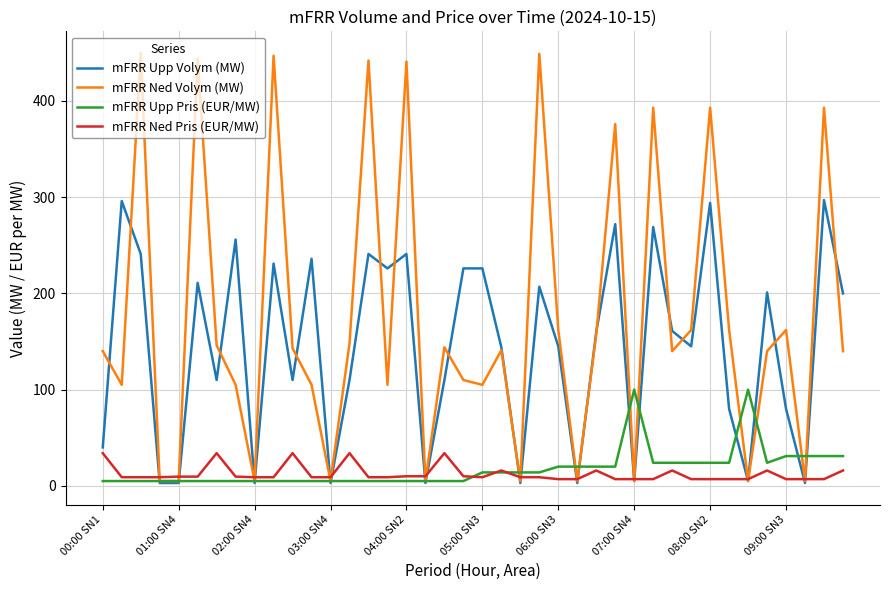

Which series has the largest total across all categories?

mFRR Ned Volym (MW)